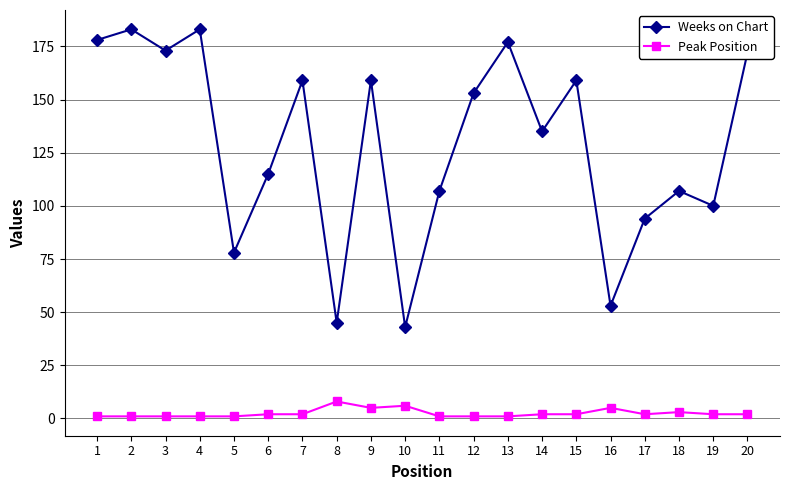

Which series has the largest total across all categories?

Weeks on Chart